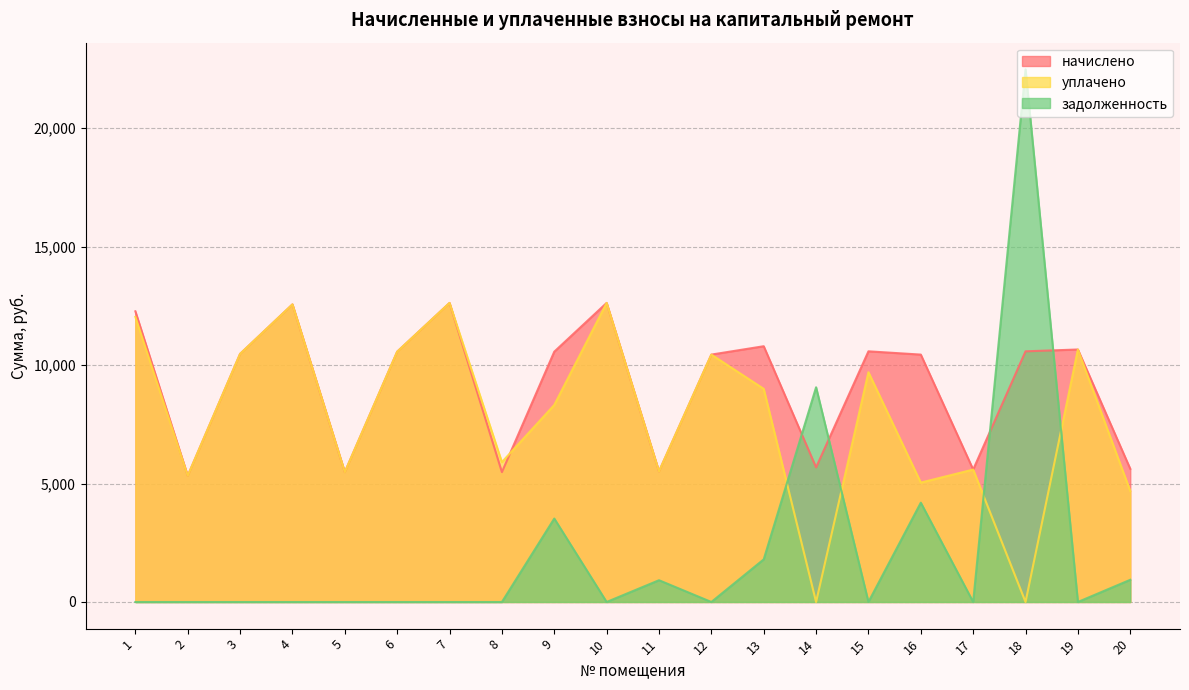

Between 13 and 17, which series saw the biggest shift?

начислено